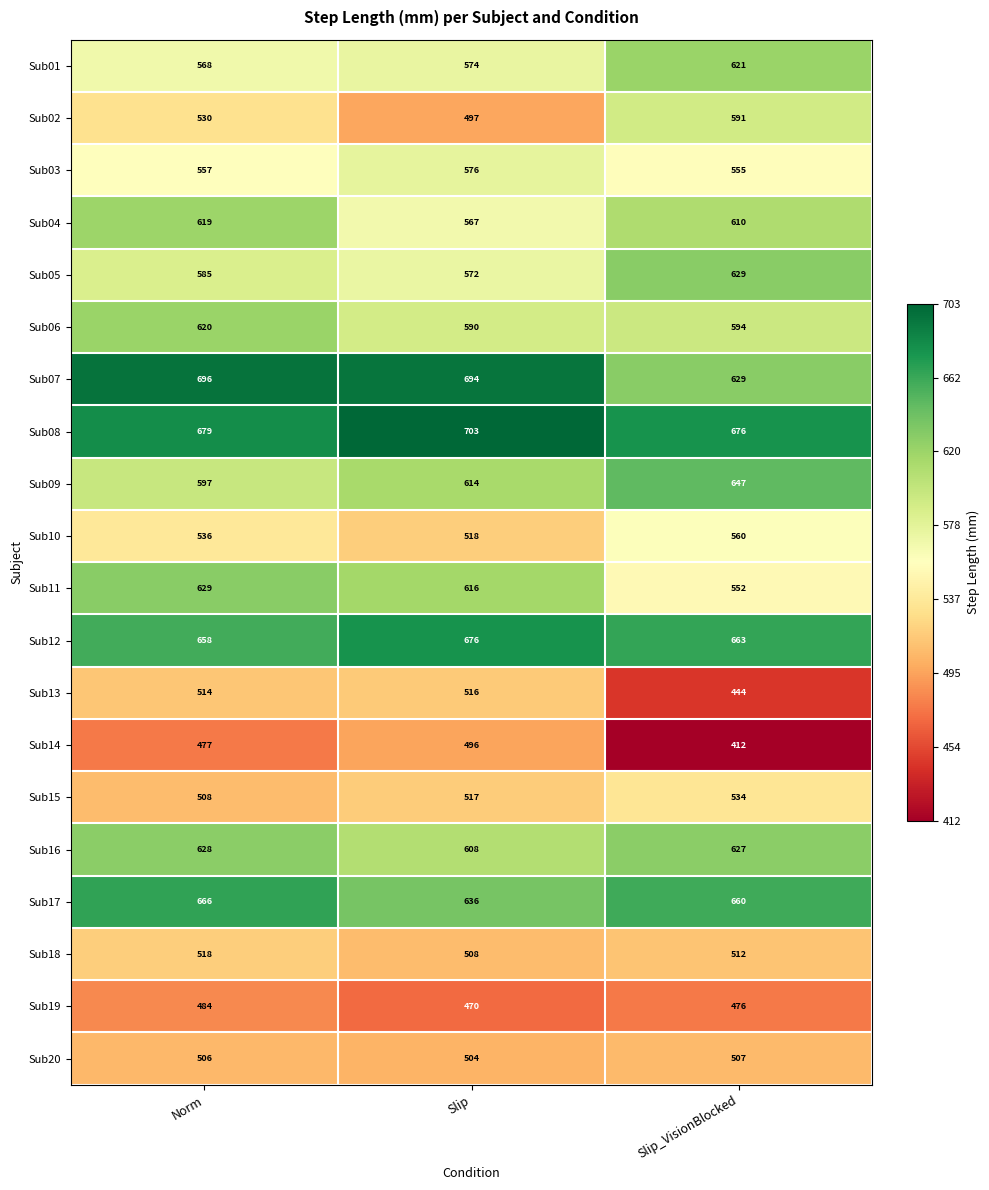

What is the average value of the Sub01 series?

588